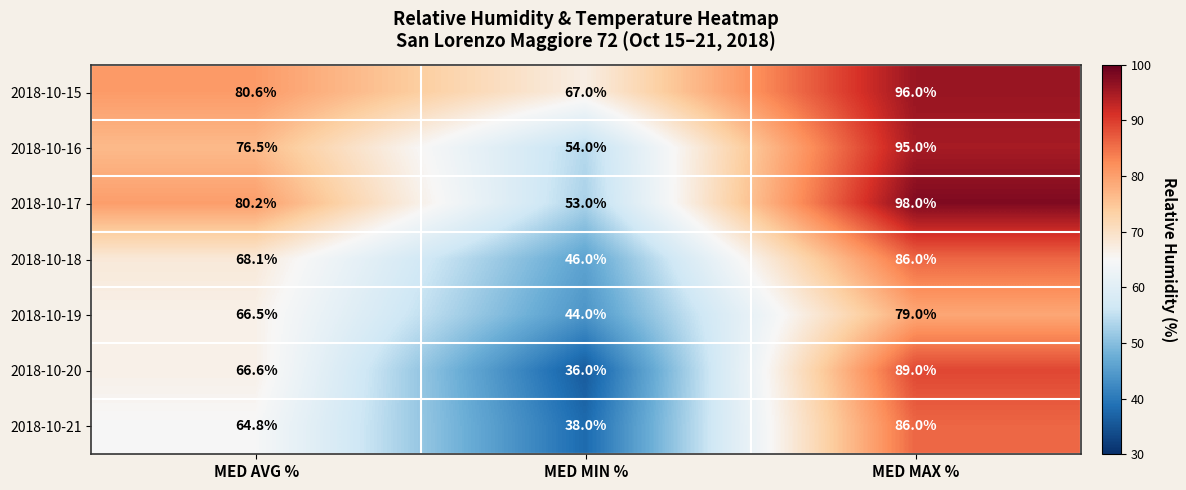

Rank the series at MED MIN % from highest to lowest value.

2018-10-15, 2018-10-16, 2018-10-17, 2018-10-18, 2018-10-19, 2018-10-21, 2018-10-20